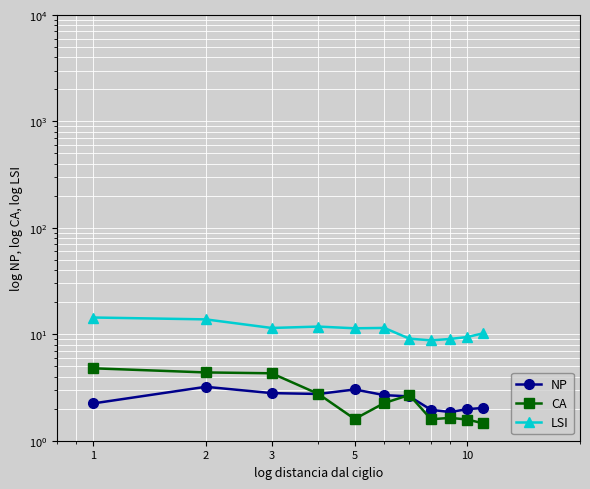

At 10, list the series in order from smallest to largest.

CA, NP, LSI